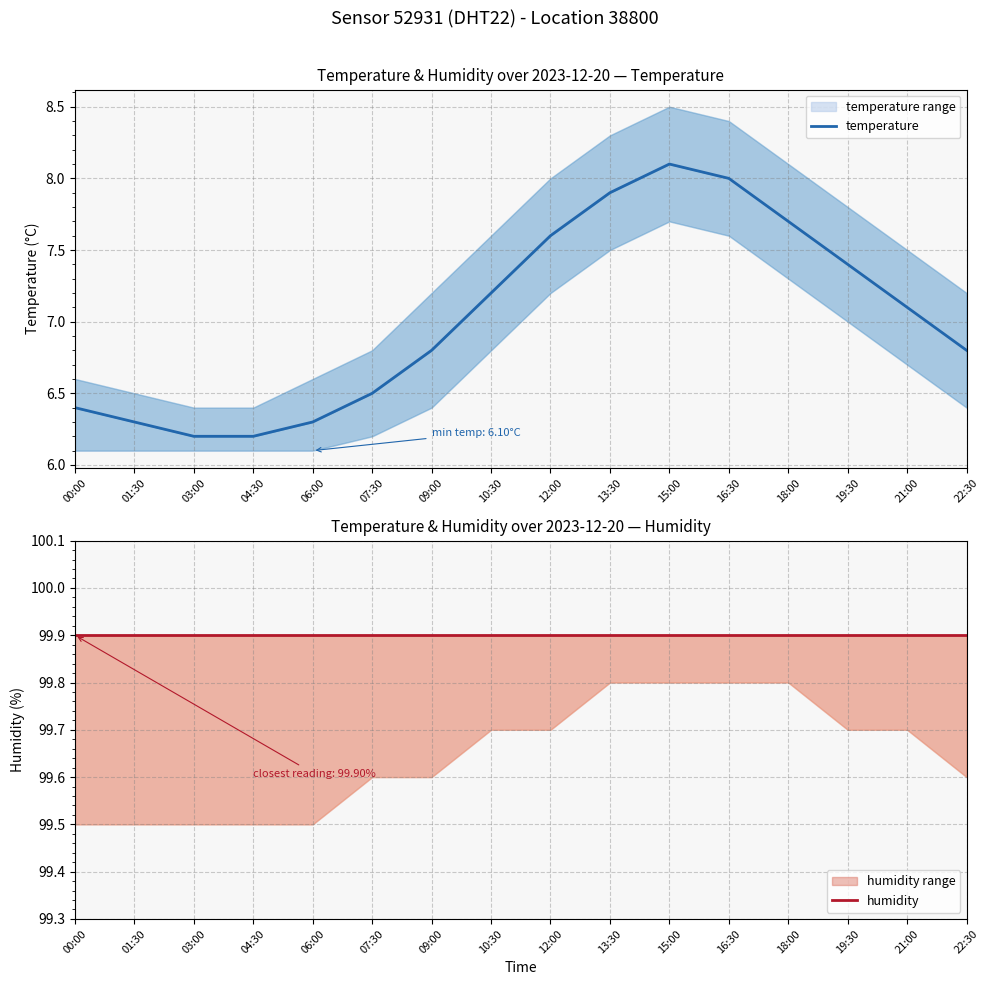

Reading left to right, what are all the values shown in this chart?

temperature: 6.4	6.3	6.2	6.2	6.3	6.5	6.8	7.2	7.6	7.9	8.1	8.0	7.7	7.4	7.1	6.8
humidity: 99.9	99.9	99.9	99.9	99.9	99.9	99.9	99.9	99.9	99.9	99.9	99.9	99.9	99.9	99.9	99.9